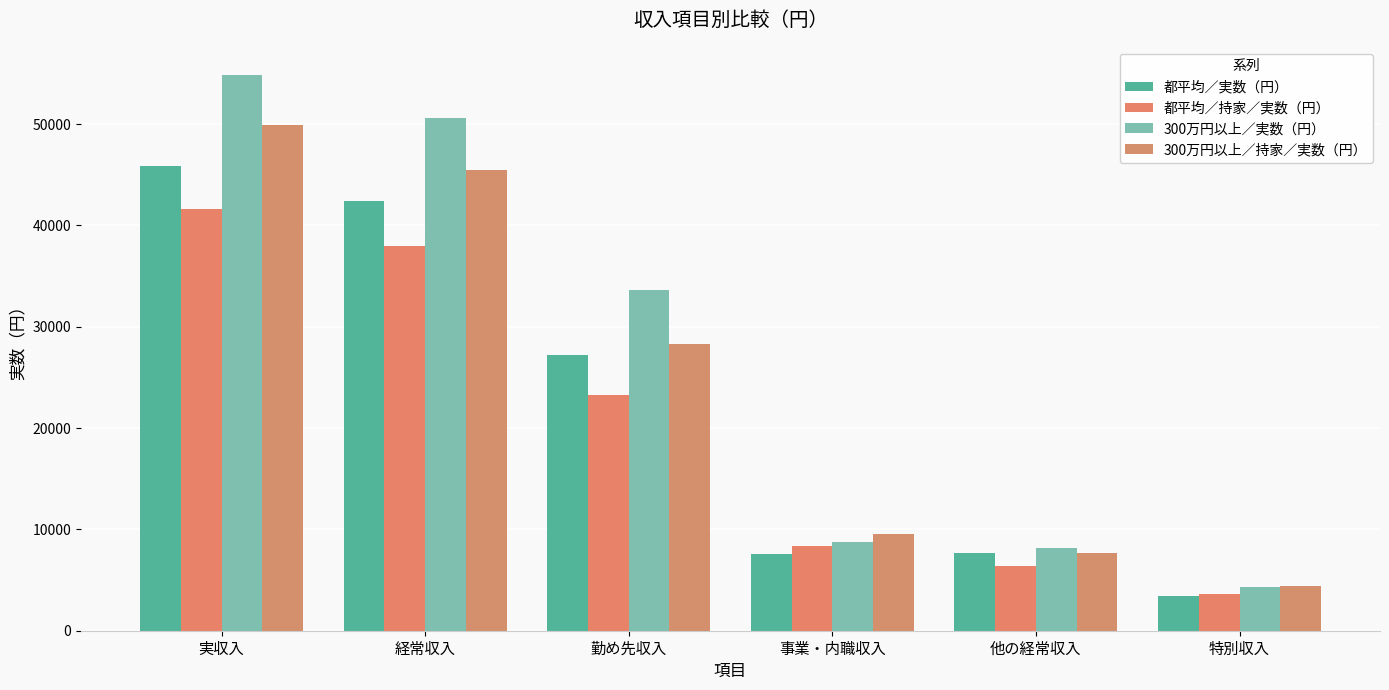

What are all the series names shown in the legend?

都平均／実数（円）, 都平均／持家／実数（円）, 300万円以上／実数（円）, 300万円以上／持家／実数（円）